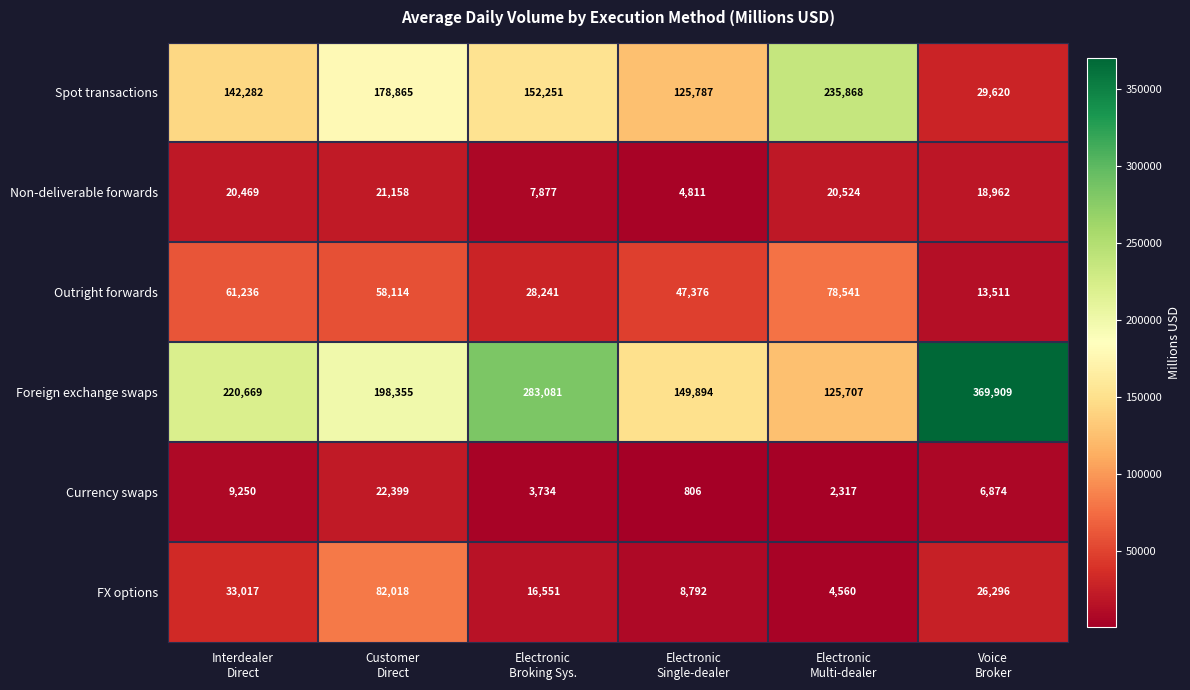

Between Interdealer
Direct and Voice
Broker, which series saw the biggest shift?

Foreign exchange swaps